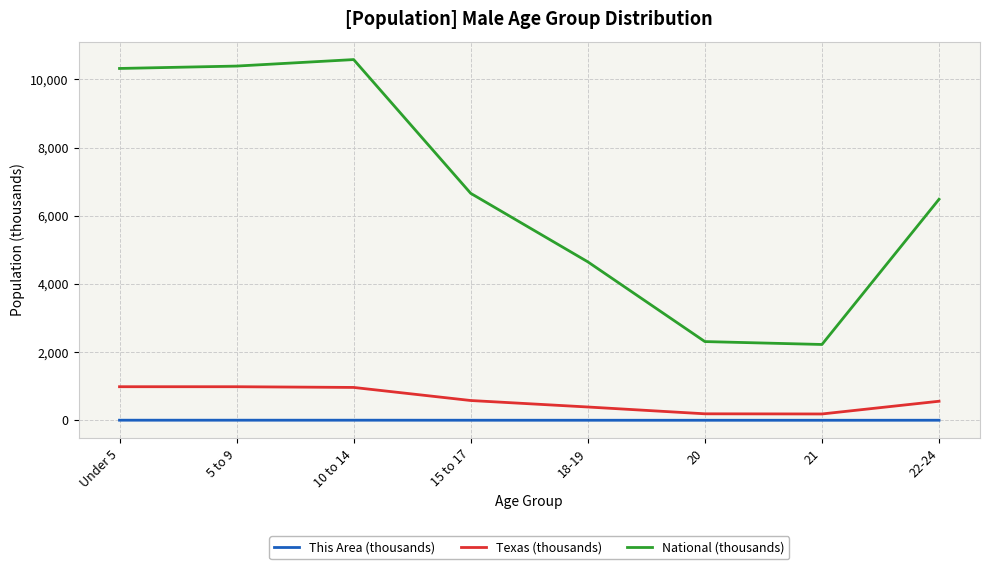

True or false: Texas (thousands) and National (thousands) intersect in this chart.

False